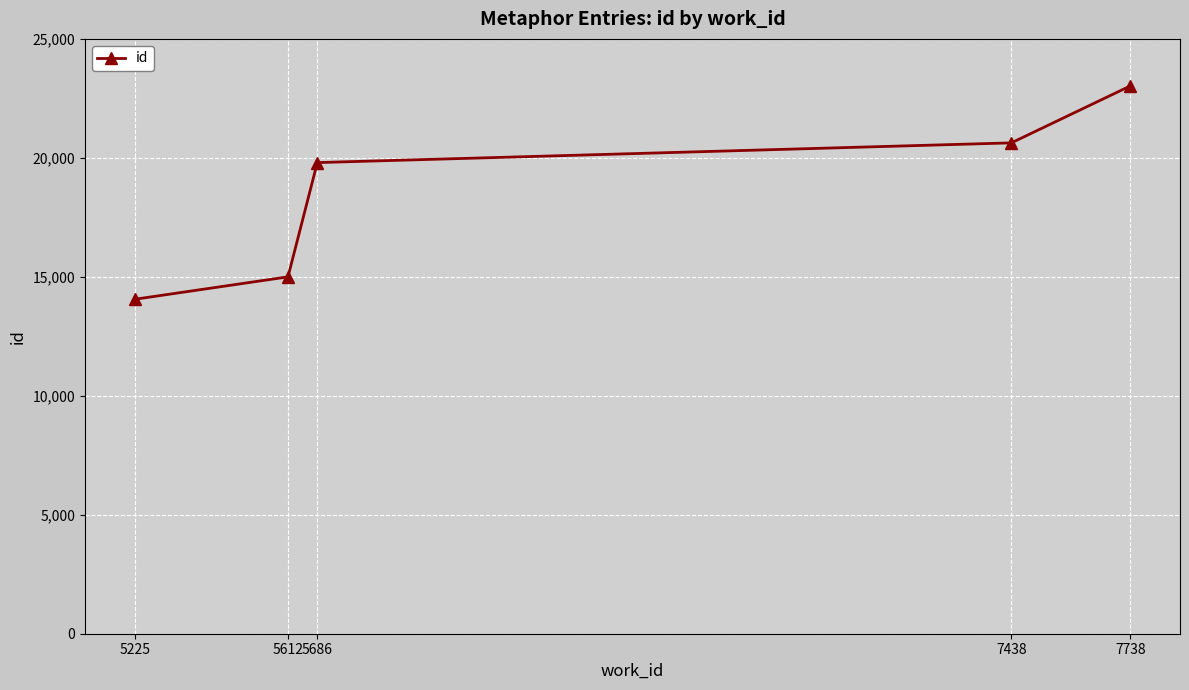

Reading right to left, what are all the values shown in this chart?

23021	20630	19801	14999	14056